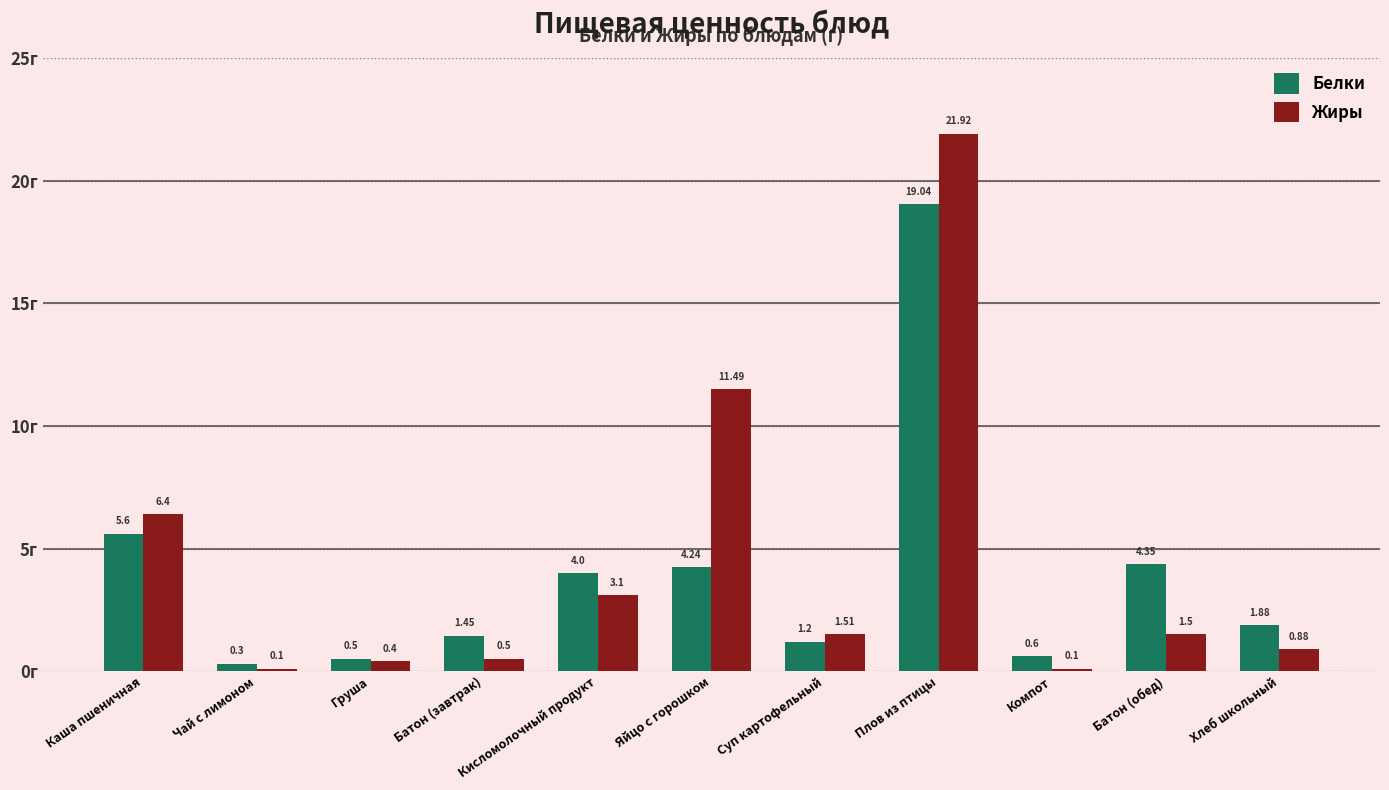

What are all the series names shown in the legend?

Белки, Жиры